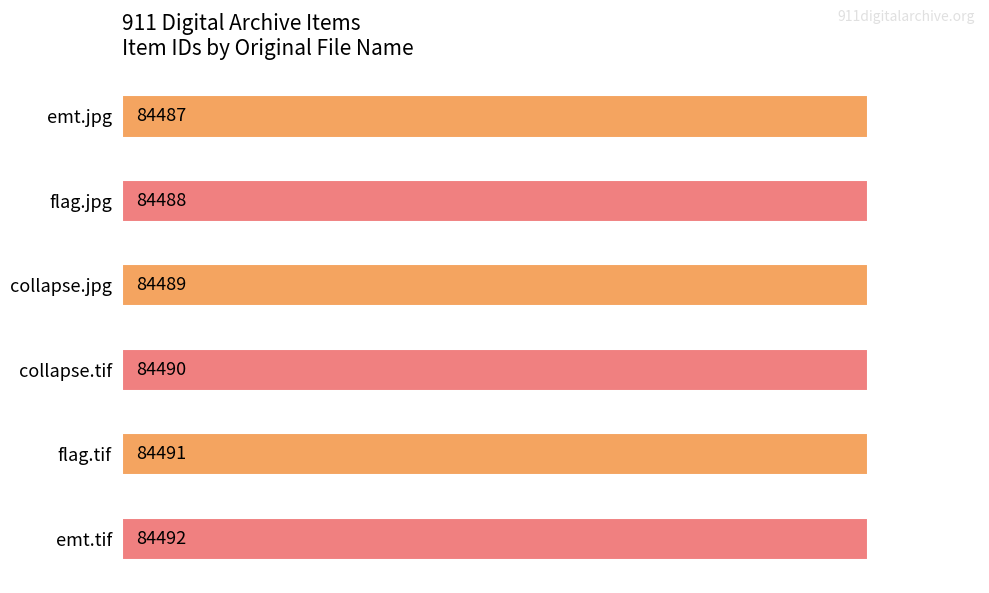

Reading top to bottom, extract all data points from this chart.

84487	84488	84489	84490	84491	84492